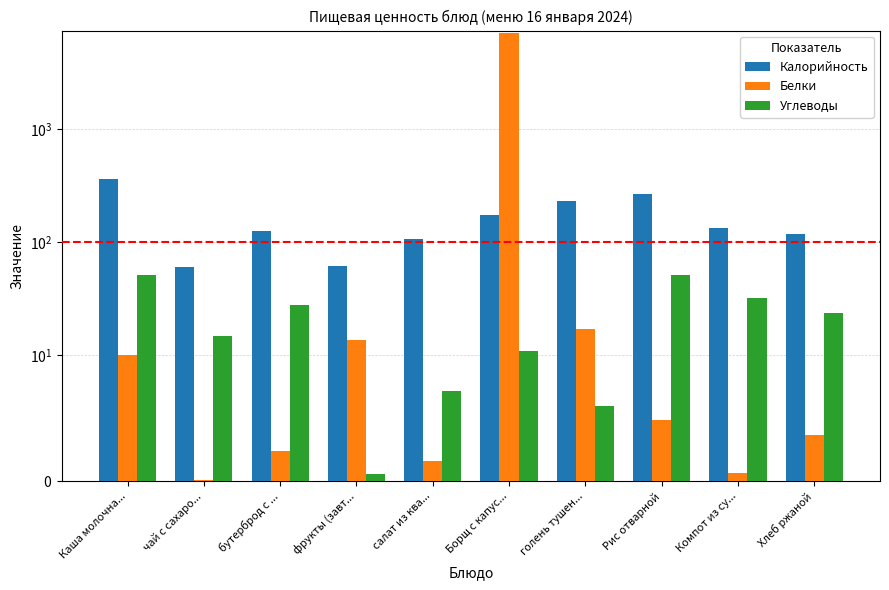

Reading left to right, list all the values displayed in this chart.

Калорийность: Каша молочна...=361.1	чай с сахаро...=60.0	бутерброд с ...=126.9	фрукты (завт...=61.6	салат из ква...=105.9	Борщ с капус...=173.3	голень тушен...=232.1	Рис отварной=265.7	Компот из су...=132.8	Хлеб ржаной=118.2
Белки: Каша молочна...=10.0	чай с сахаро...=0.1	бутерброд с ...=2.4	фрукты (завт...=13.7	салат из ква...=1.6	Борщ с капус...=7065.0	голень тушен...=17.2	Рис отварной=4.9	Компот из су...=0.7	Хлеб ржаной=3.7
Углеводы: Каша молочна...=51.3	чай с сахаро...=15.0	бутерброд с ...=27.9	фрукты (завт...=0.6	салат из ква...=7.2	Борщ с капус...=10.9	голень тушен...=6.0	Рис отварной=51.5	Компот из су...=32.0	Хлеб ржаной=23.9